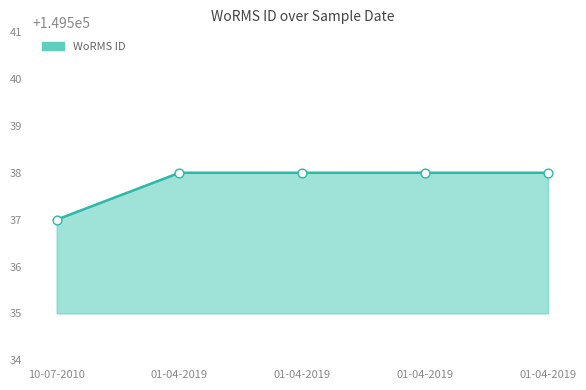

What is the ratio of the value at 01-04-2019 to the value at 01-04-2019?

1.0